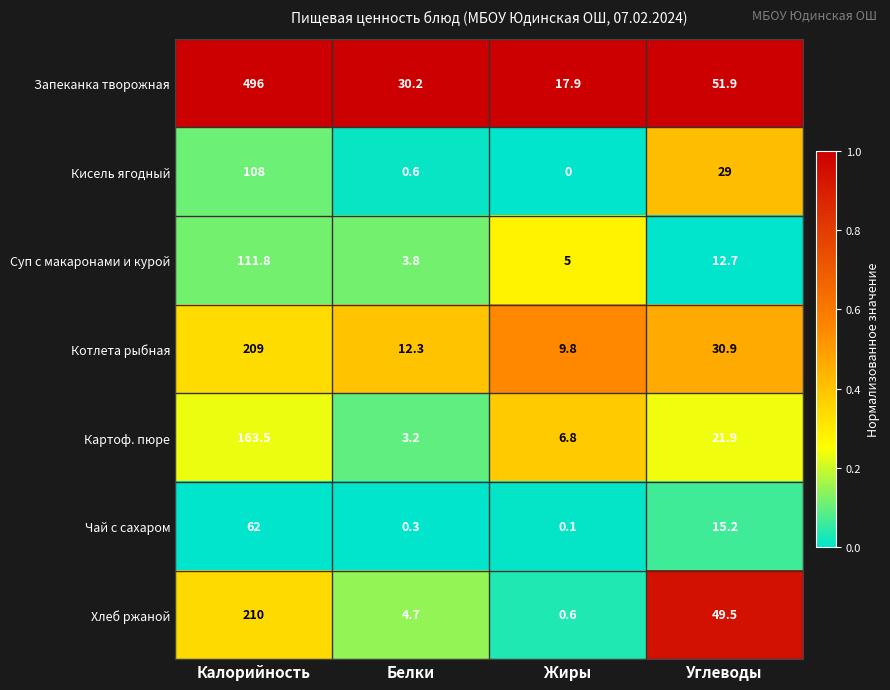

Reading right to left, what are all the values shown in this chart?

Запеканка творожная: 51.9	17.9	30.2	496.0
Кисель ягодный: 29.0	0.0	0.6	108.0
Суп с макаронами и курой: 12.7	5.0	3.8	111.8
Котлета рыбная: 30.9	9.8	12.3	209.0
Картоф. пюре: 21.9	6.8	3.2	163.5
Чай с сахаром: 15.2	0.1	0.3	62.0
Хлеб ржаной: 49.5	0.6	4.7	210.0